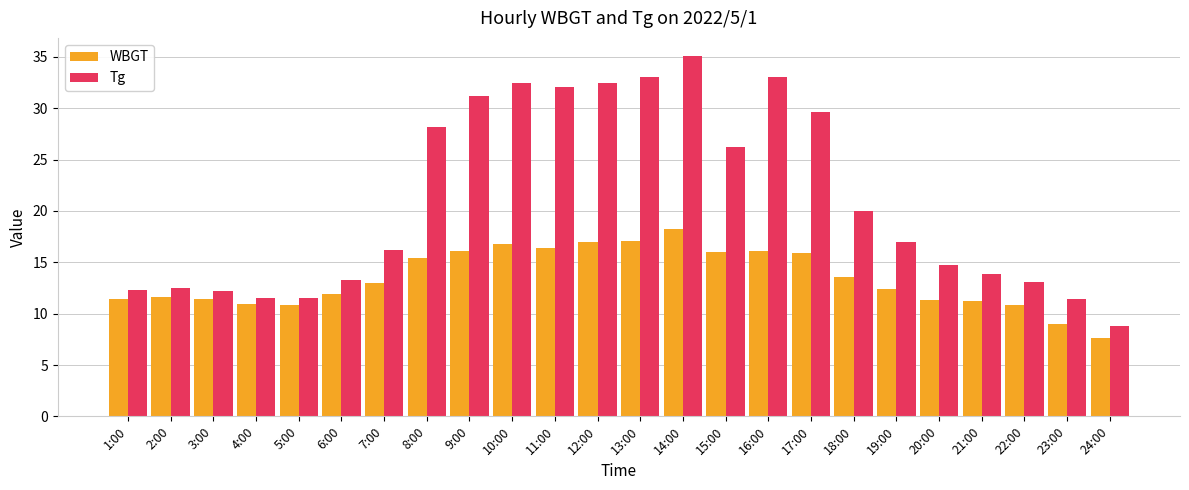

Is it true that WBGT equals 26.3 at 14:00?

False